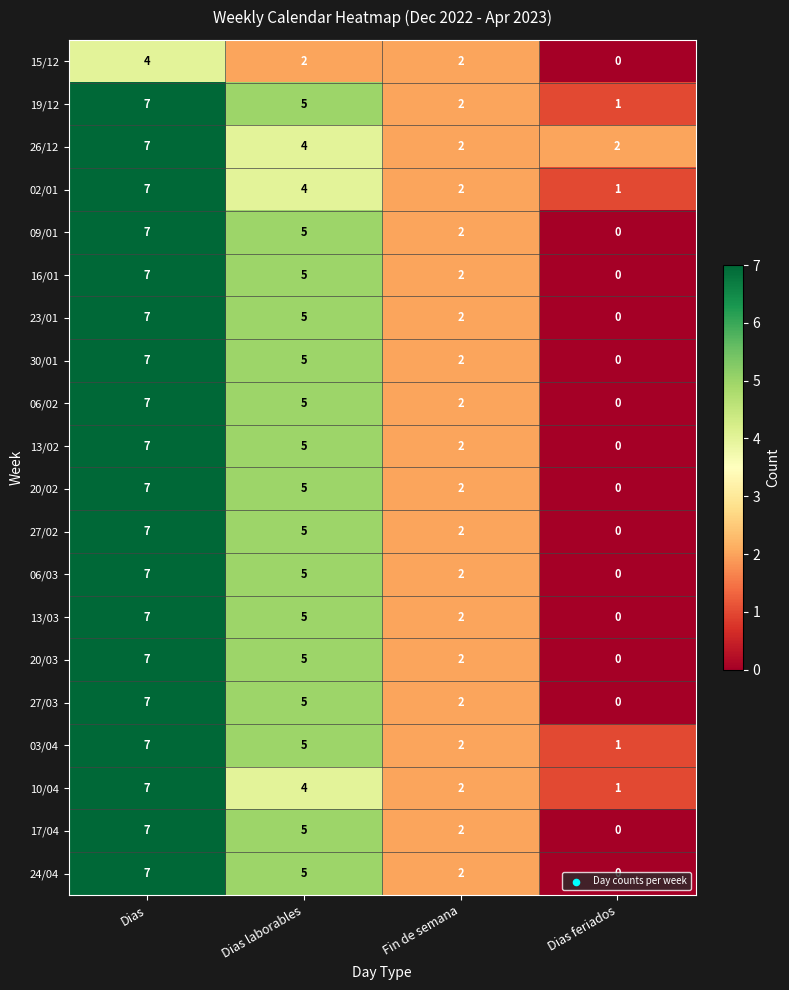

The 23/01 series shows 1 at Fin de semana. True or false?

False